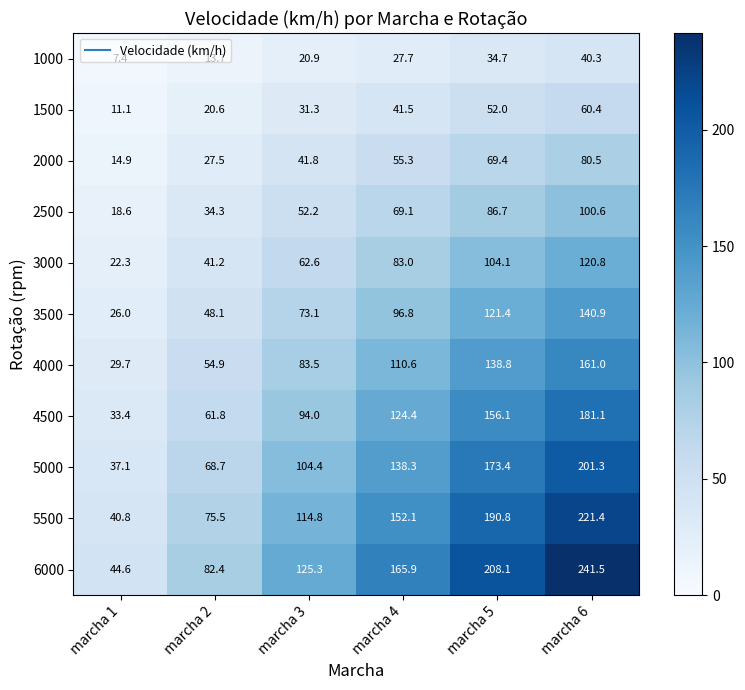

Between marcha 3 and marcha 4, which series saw the biggest shift?

6000